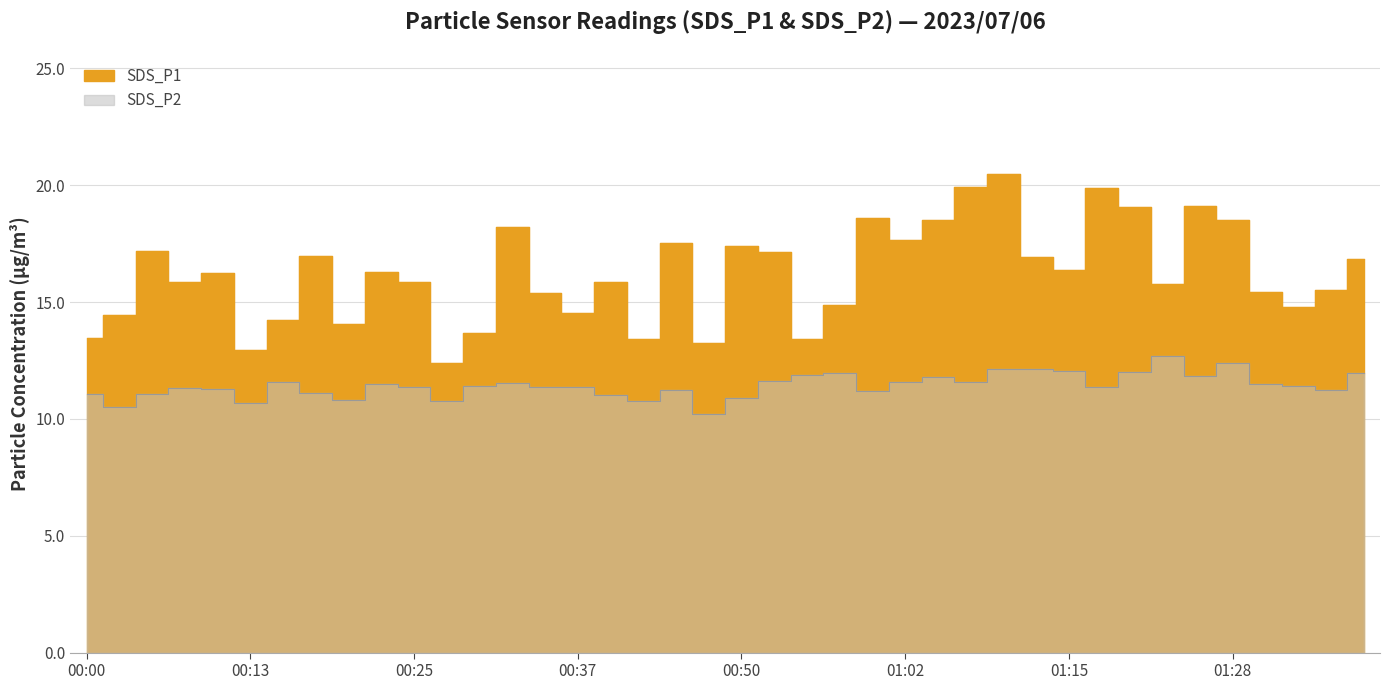

What is the greatest value displayed?

20.5